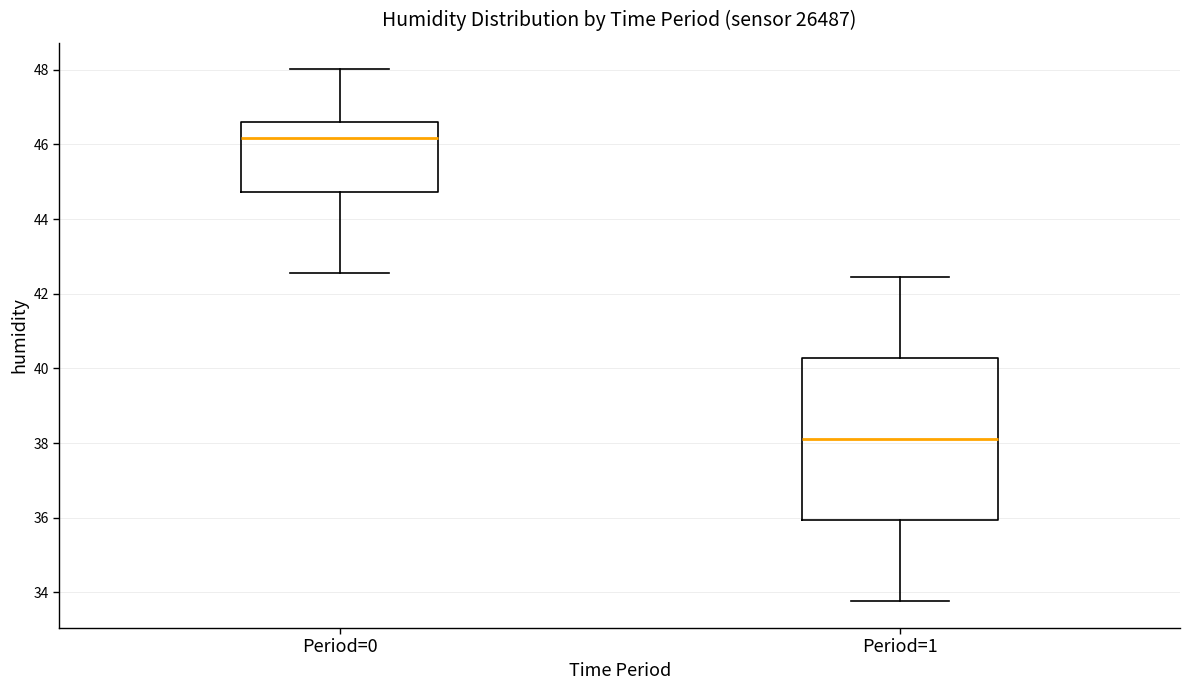

Reading left to right, transcribe this box plot: for each box, give where its median line is, the range the box spans, and where its two whiskers end, as read against the y-axis. The values are not printed on the chart, so give them approximately, as read against the axis.

Period=0: median 46.2, box 44.8 to 46.6, whiskers 42.6 to 48.0
Period=1: median 38.2, box 36.0 to 40.2, whiskers 33.8 to 42.4